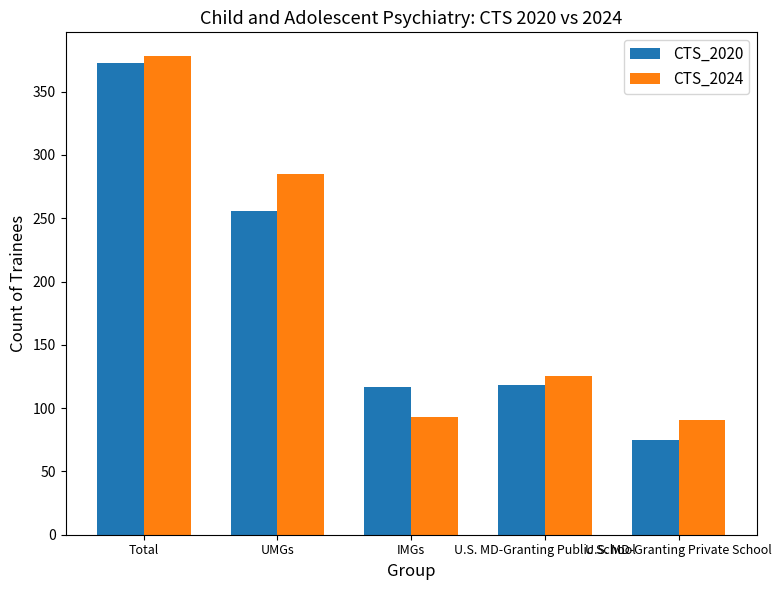

What is the spread (max minus min) of values at IMGs?

24